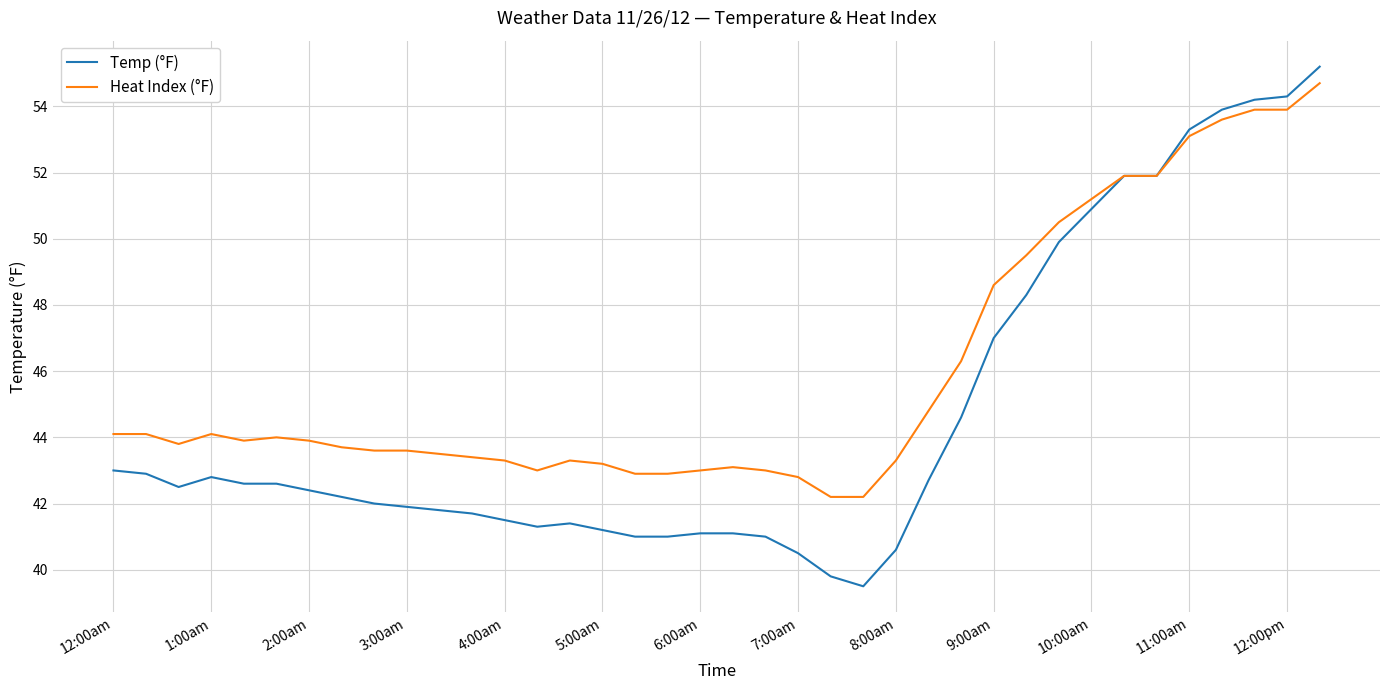

Which series has the widest spread of values?

Temp (°F)